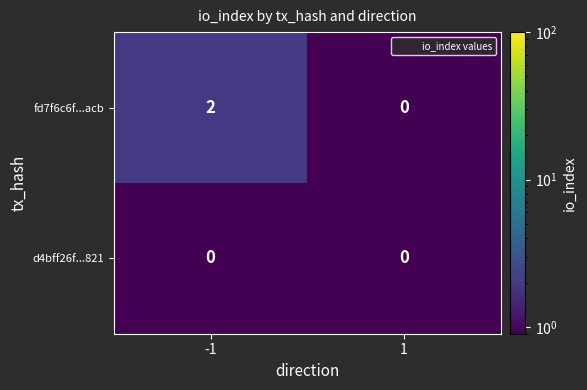

Reading left to right, extract all data points from this chart.

fd7f6c6f...acb: -1=2	1=0
d4bff26f...821: -1=0	1=0